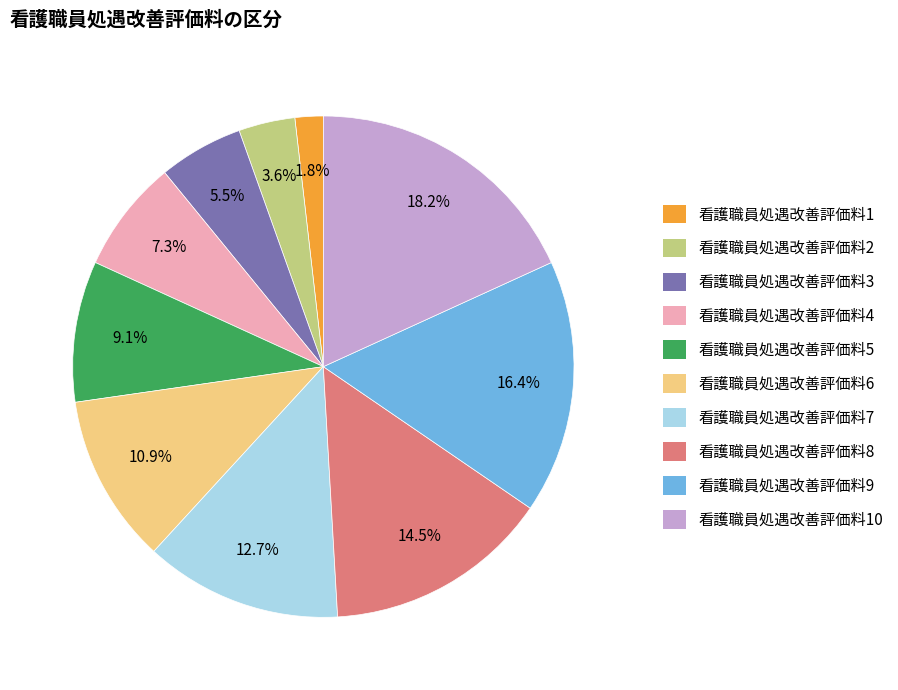

Which category has the biggest portion of the pie?

看護職員処遇改善評価料10